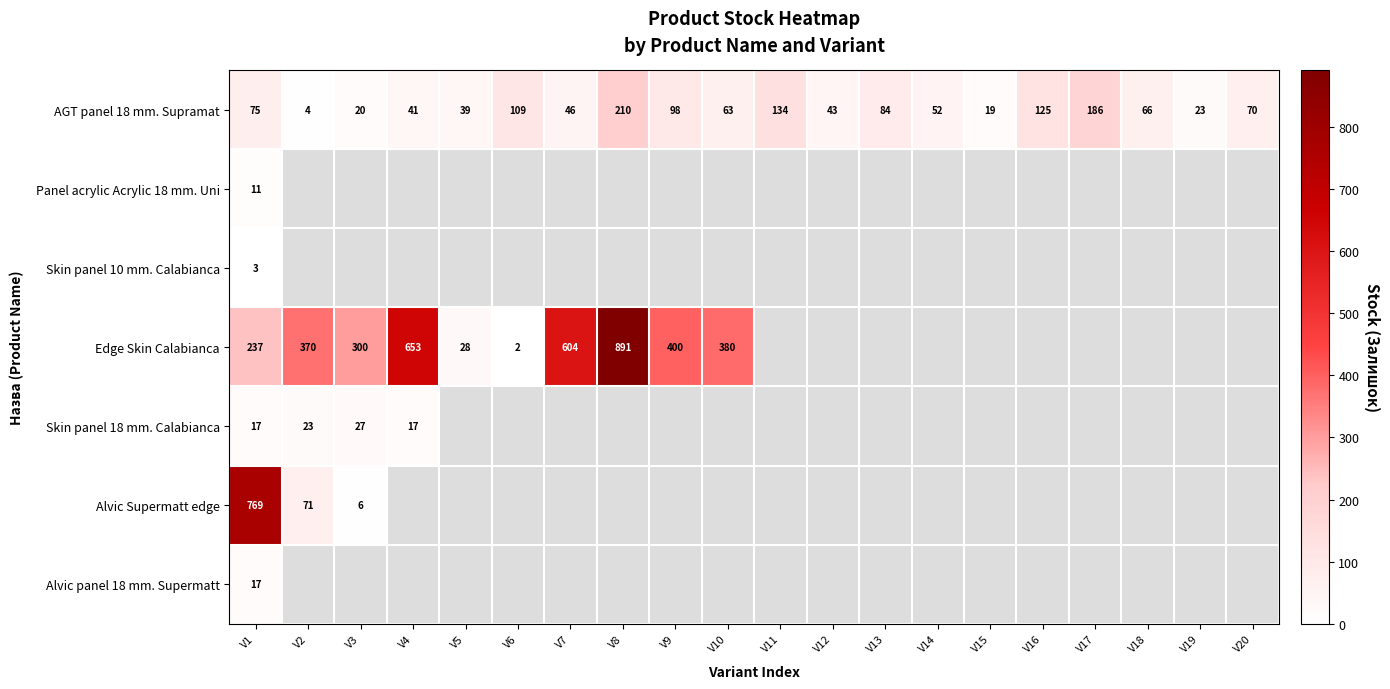

What is the sum of all AGT panel 18 mm. Supramat values?

1507